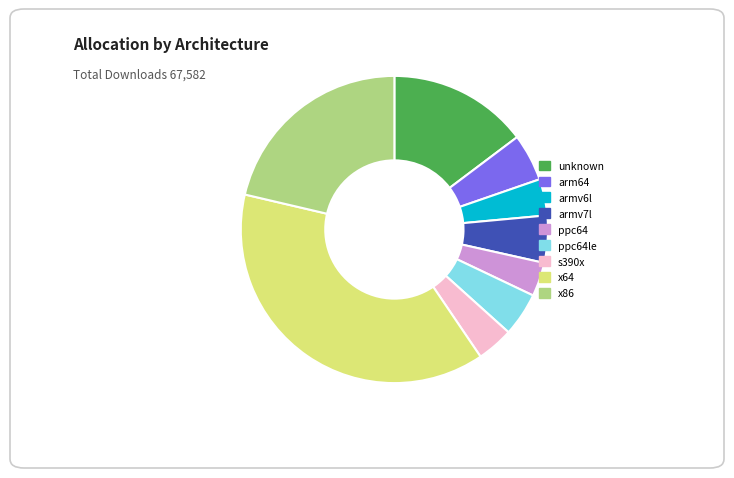

Is the sum of s390x and armv7l greater than half?

No